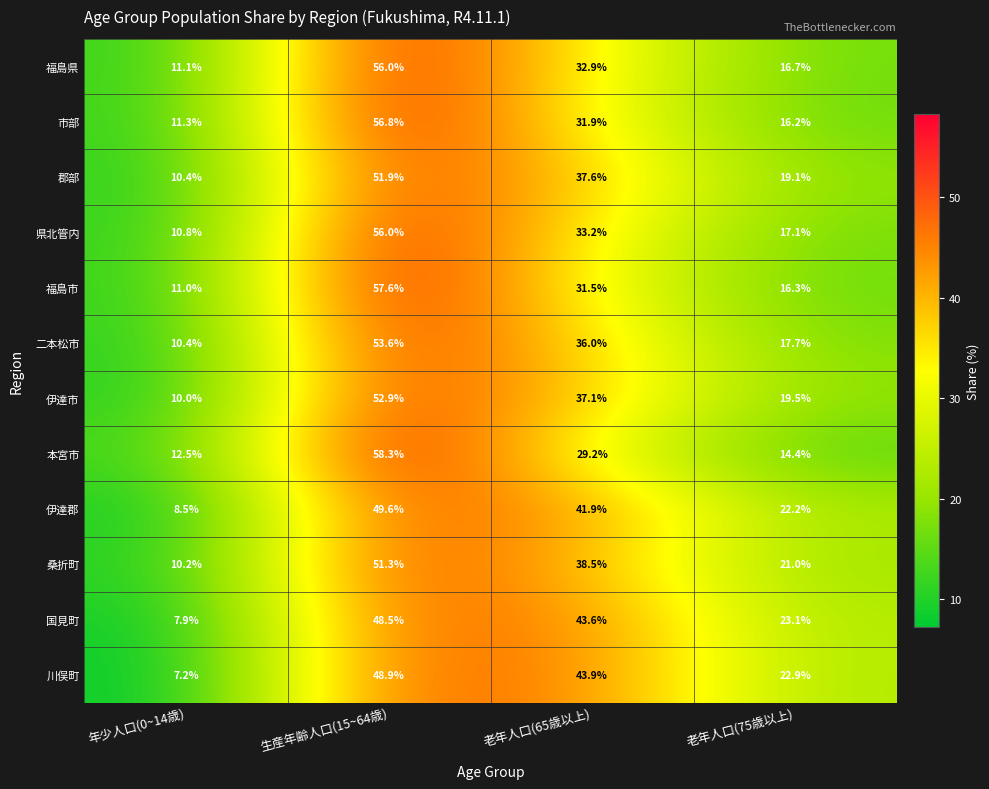

At 老年人口(75歳以上), list the series in order from largest to smallest.

国見町, 川俣町, 伊達郡, 桑折町, 伊達市, 郡部, 二本松市, 県北管内, 福島県, 福島市, 市部, 本宮市